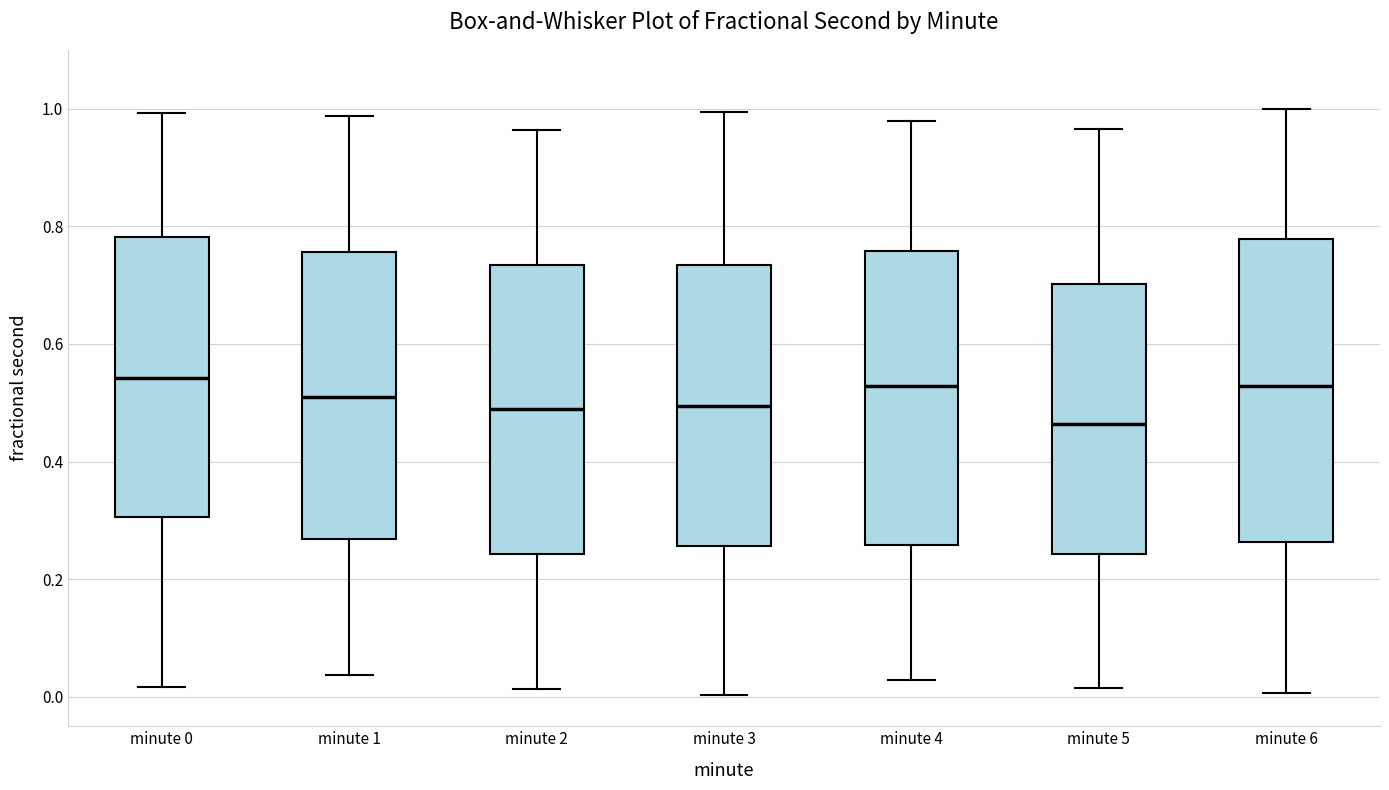

Reading left to right, read every box against the y-axis: the position of its median line, the range the box covers, and the ends of its whiskers. The values are not printed on the chart, so give them approximately, as read against the axis.

minute 0: median 0.54, box 0.30 to 0.78, whiskers 0.02 to 1.00
minute 1: median 0.52, box 0.26 to 0.76, whiskers 0.04 to 0.98
minute 2: median 0.48, box 0.24 to 0.74, whiskers 0.02 to 0.96
minute 3: median 0.50, box 0.26 to 0.74, whiskers 0.00 to 1.00
minute 4: median 0.52, box 0.26 to 0.76, whiskers 0.02 to 0.98
minute 5: median 0.46, box 0.24 to 0.70, whiskers 0.02 to 0.96
minute 6: median 0.52, box 0.26 to 0.78, whiskers 0.00 to 1.00